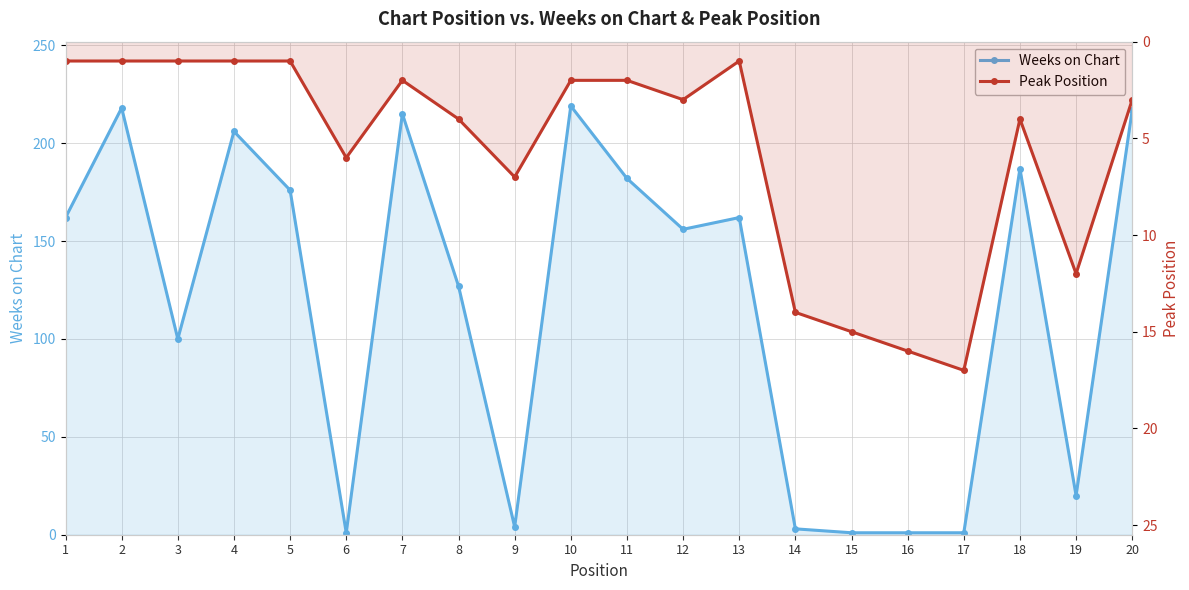

What are all the series names shown in the legend?

Weeks on Chart, Peak Position